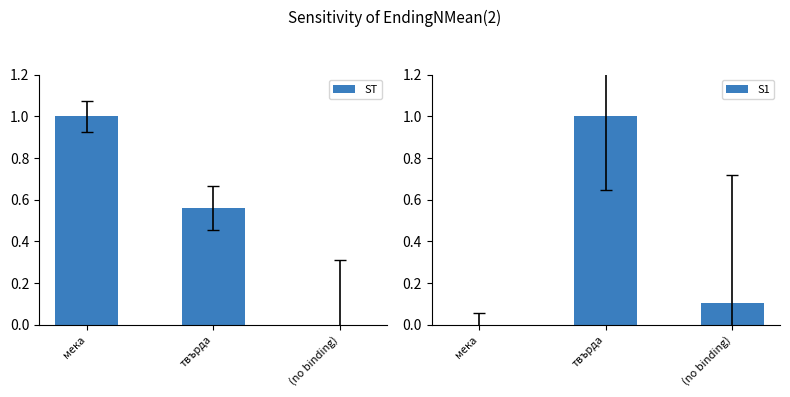

Which series has the largest total across all categories?

ST